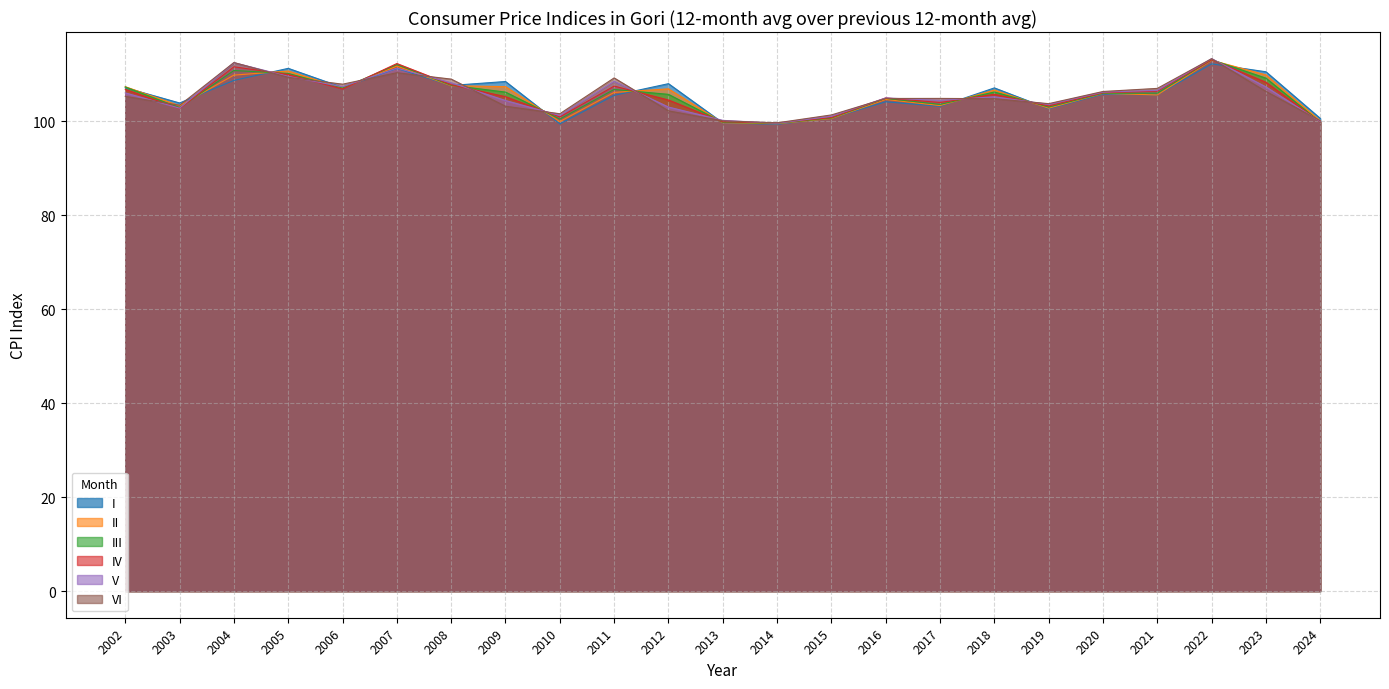

Between which two adjacent categories do II and I first intersect?

2002 and 2003